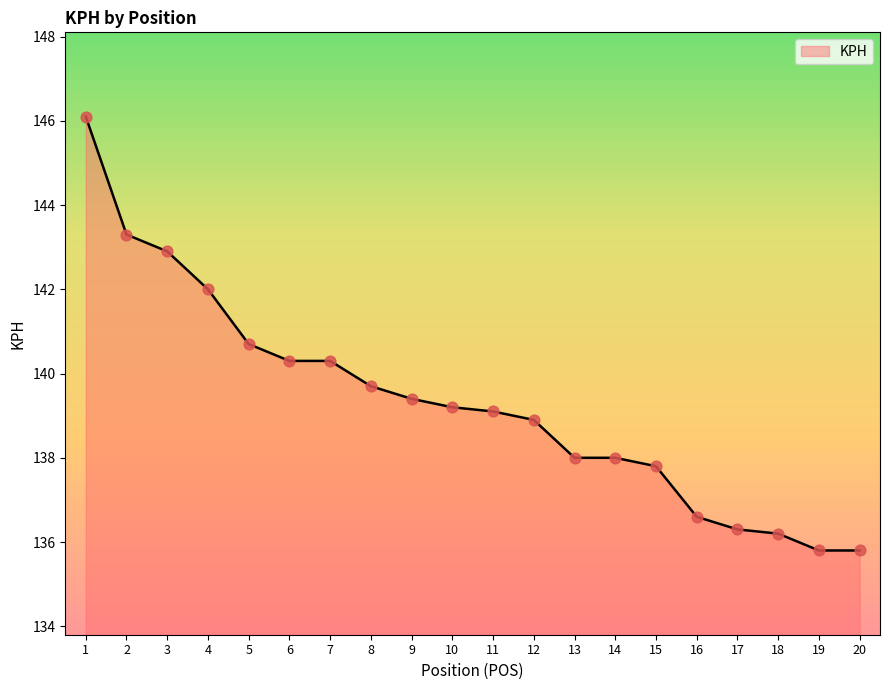

Which has a higher value, 7 or 14?

7